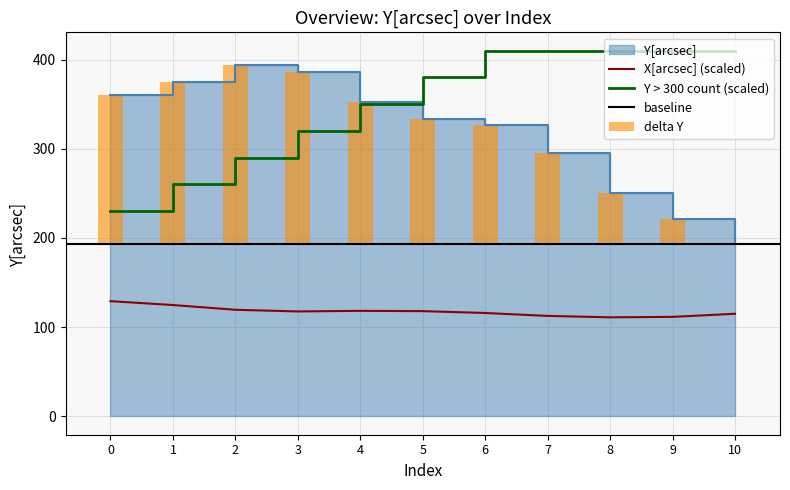

What is the sum of all X[arcsec] values?

1294.0